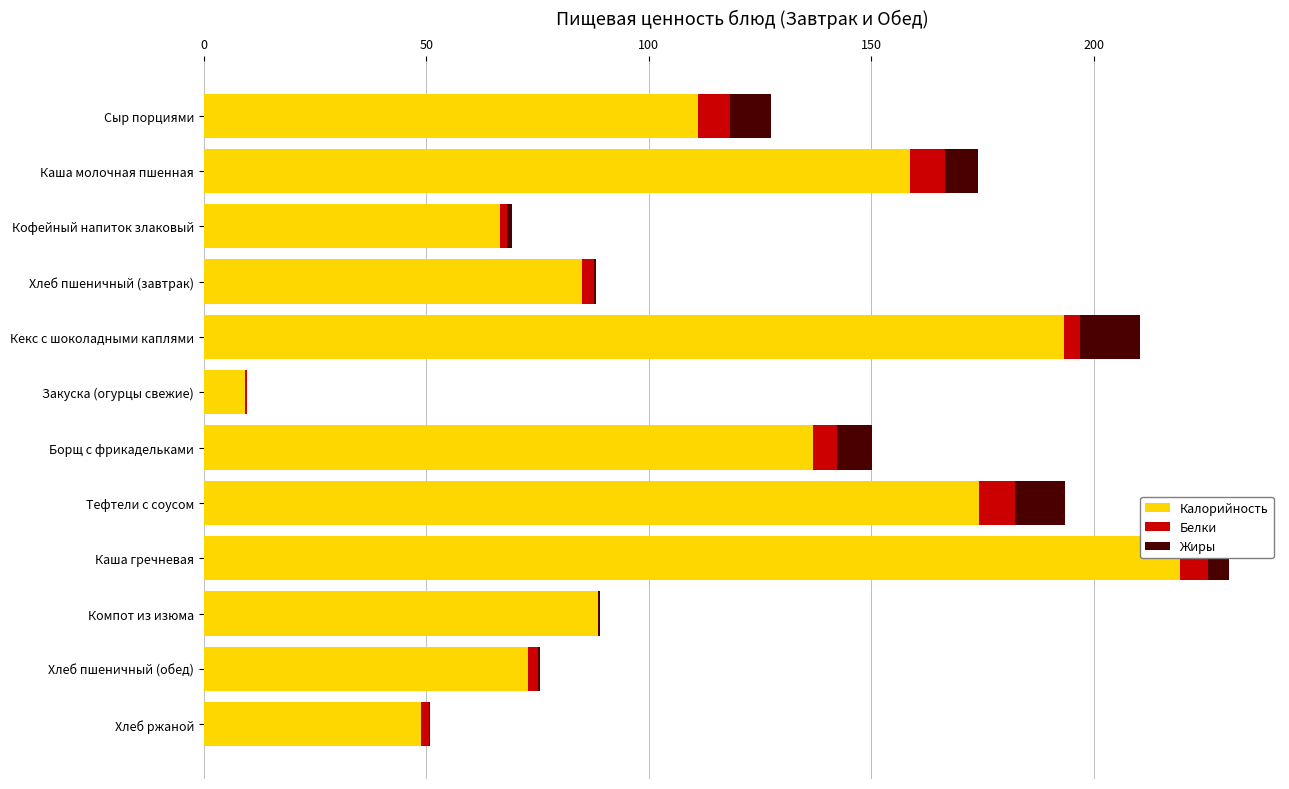

Is it true that Калорийность equals 193.4 at Кекс с шоколадными каплями?

True